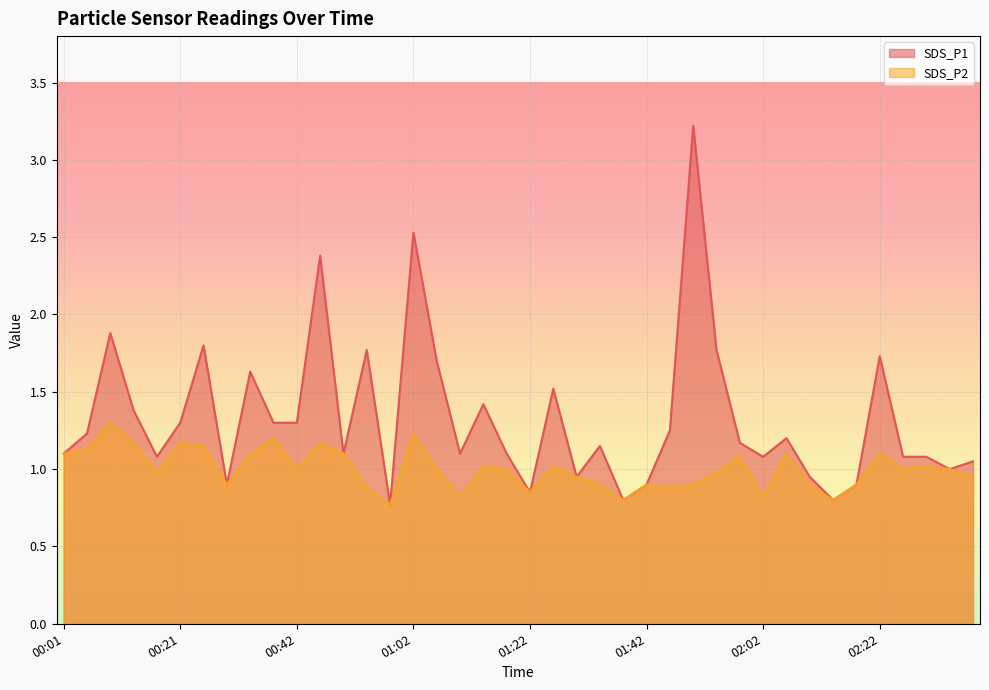

Is the value of SDS_P1 at 01:50 greater than the value of SDS_P2 at 01:42?

Yes